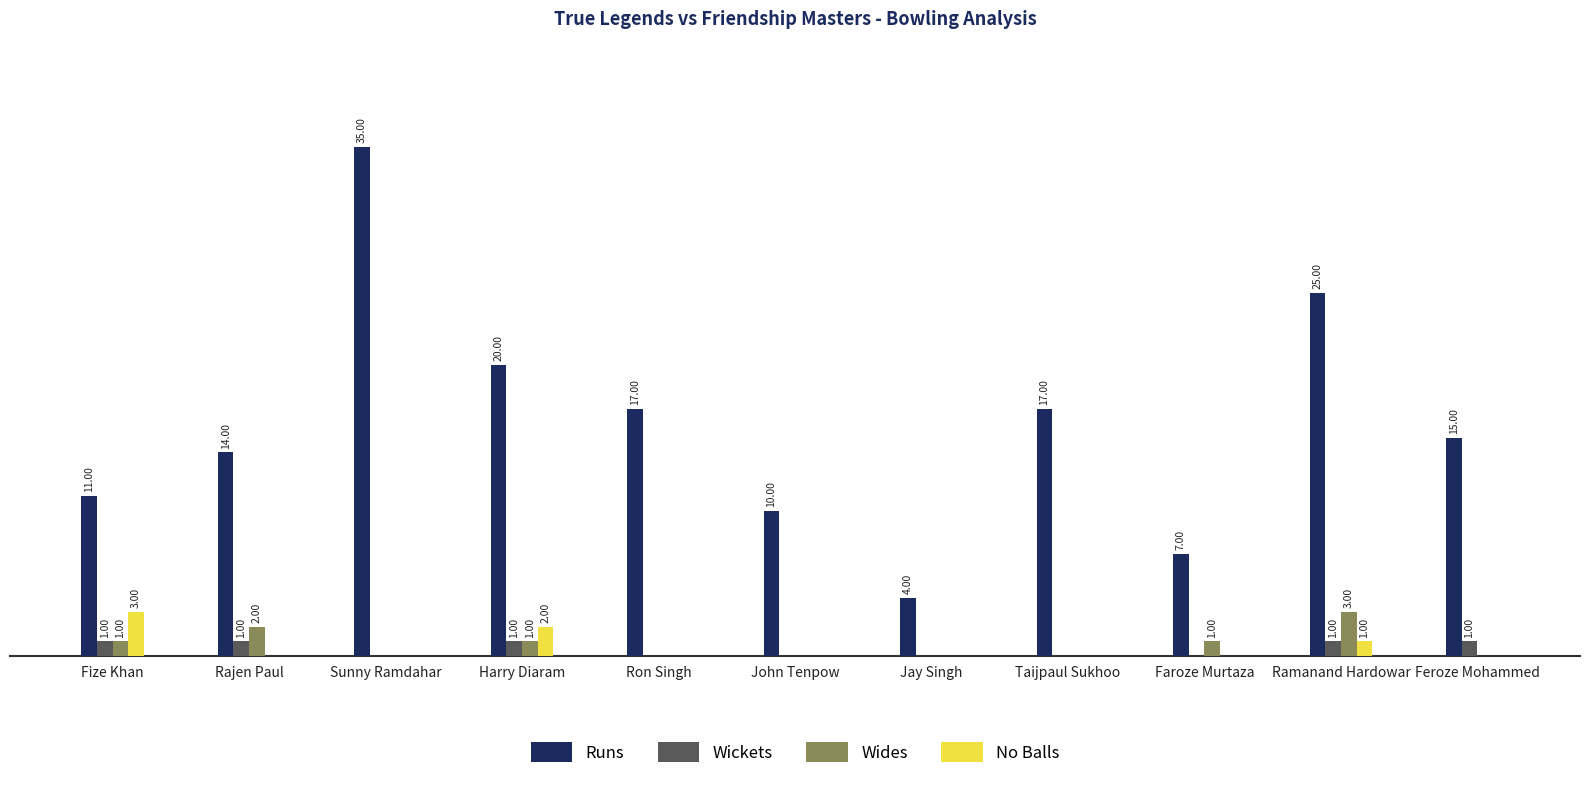

Is the value of Wickets at Ramanand Hardowar greater than the value of No Balls at Sunny Ramdahar?

Yes